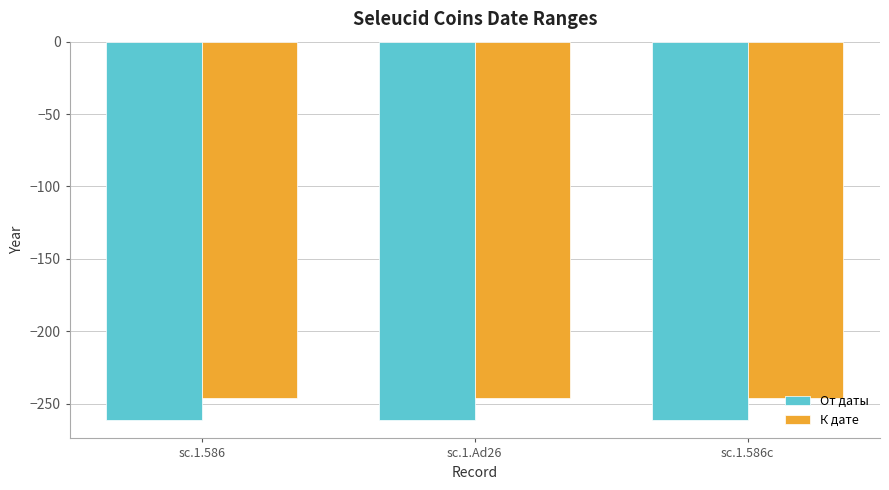

What is the maximum value for К дате?

-246